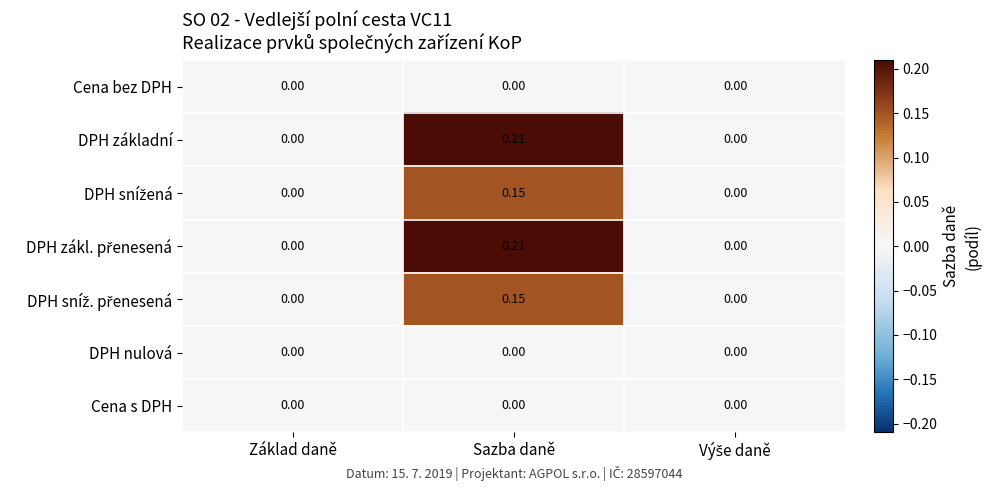

Which label corresponds to the largest value in the chart?

Sazba daně